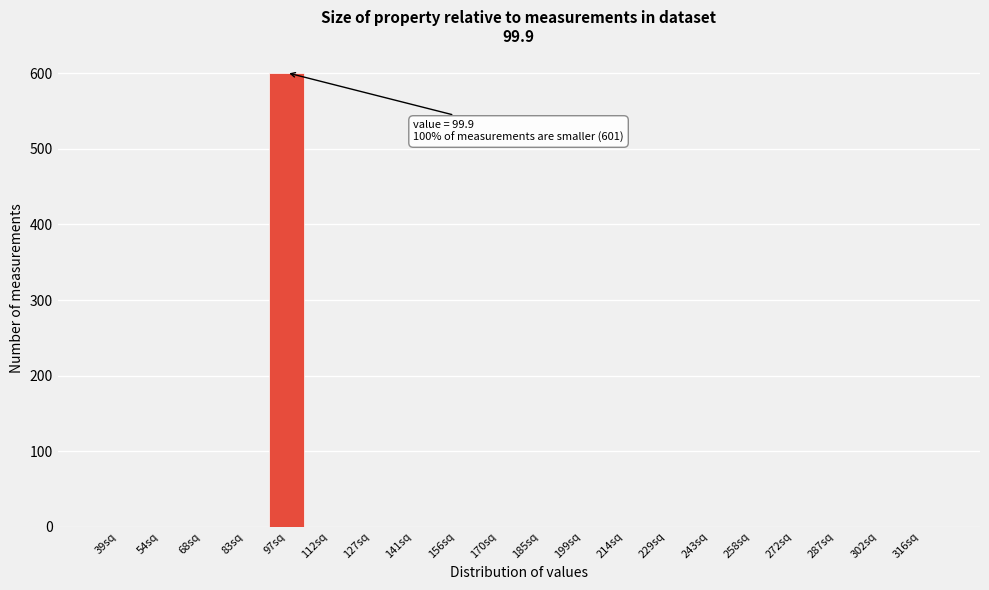

Reading left to right, list all the values displayed in this chart.

39sq=0	54sq=0	68sq=0	83sq=0	97sq=601	112sq=0	127sq=0	141sq=0	156sq=0	170sq=0	185sq=0	199sq=0	214sq=0	229sq=0	243sq=0	258sq=0	272sq=0	287sq=0	302sq=0	316sq=0